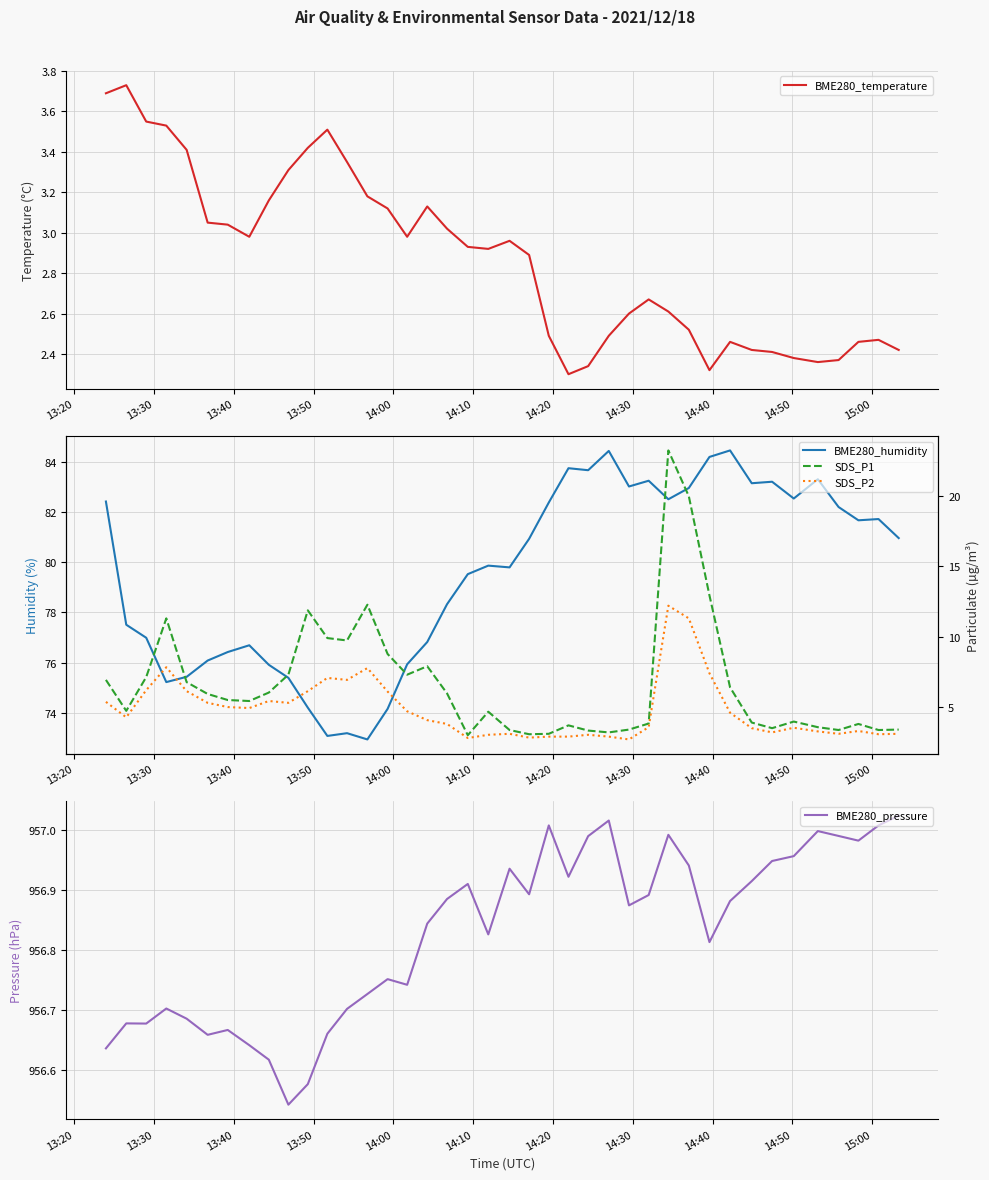

What is the difference between the second highest and second lowest values in the BME280_humidity series?

11.4